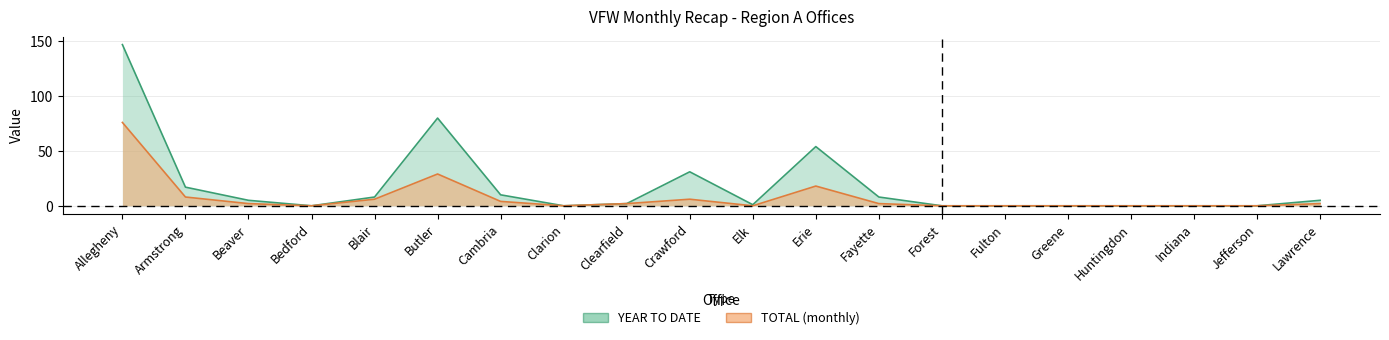

True or false: YEAR TO DATE has more than 0 interior local peaks.

True